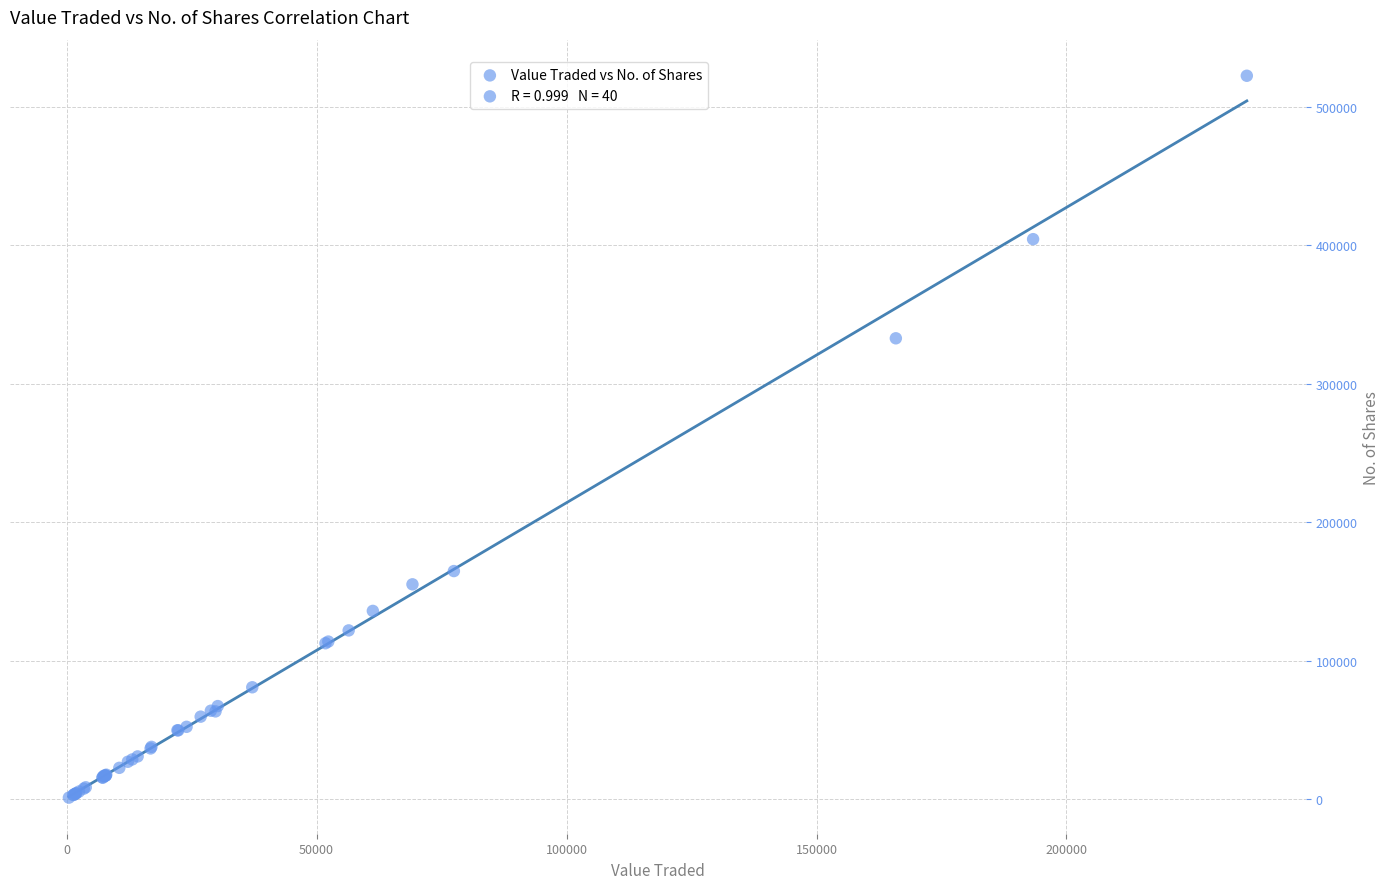

What Y value in the scatter plot is closest to 261752?

332838